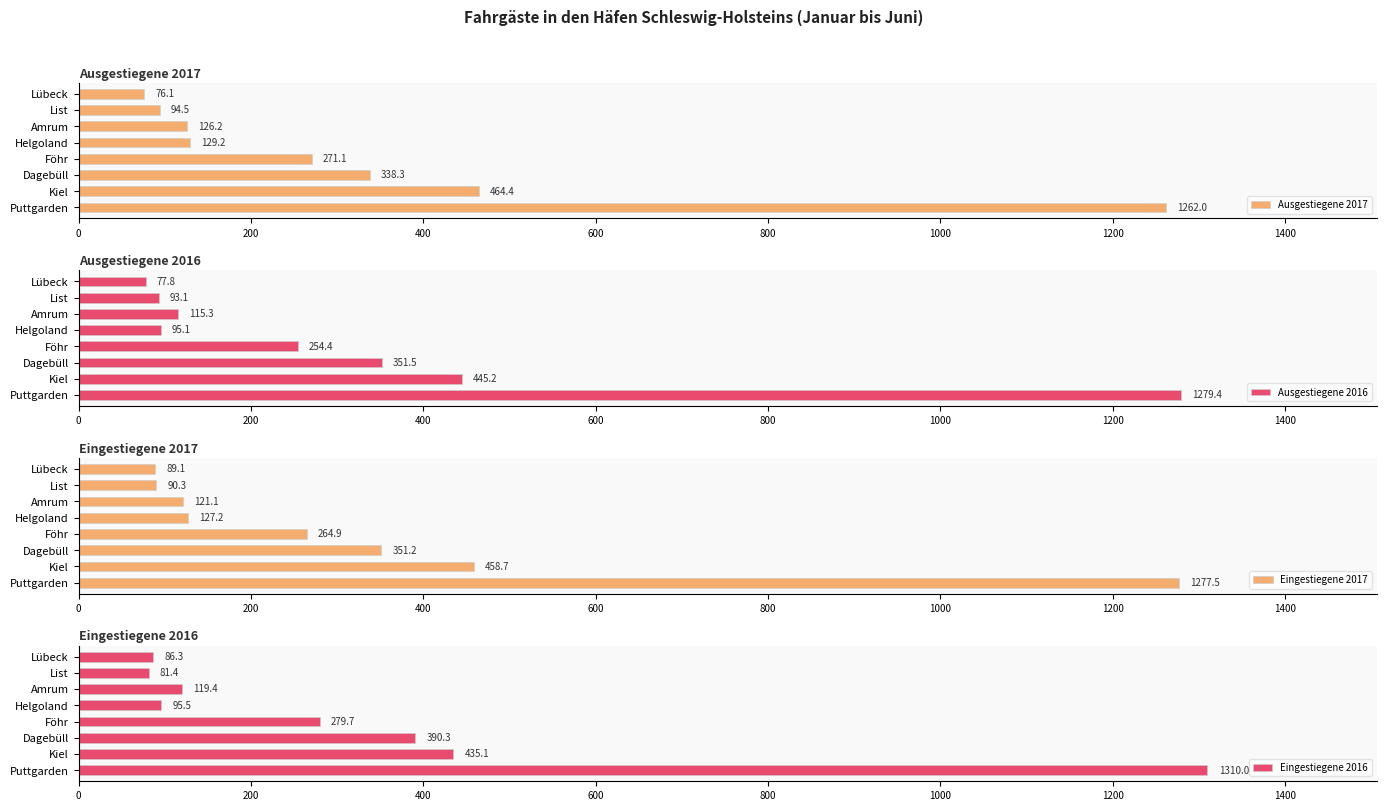

Reading right to left, list all the values displayed in this chart.

Ausgestiegene 2017: 76.1	94.5	126.2	129.2	271.1	338.3	464.4	1262.0
Ausgestiegene 2016: 77.8	93.1	115.3	95.1	254.4	351.5	445.2	1279.4
Eingestiegene 2017: 89.1	90.3	121.1	127.2	264.9	351.2	458.7	1277.5
Eingestiegene 2016: 86.3	81.4	119.4	95.5	279.7	390.3	435.1	1310.0